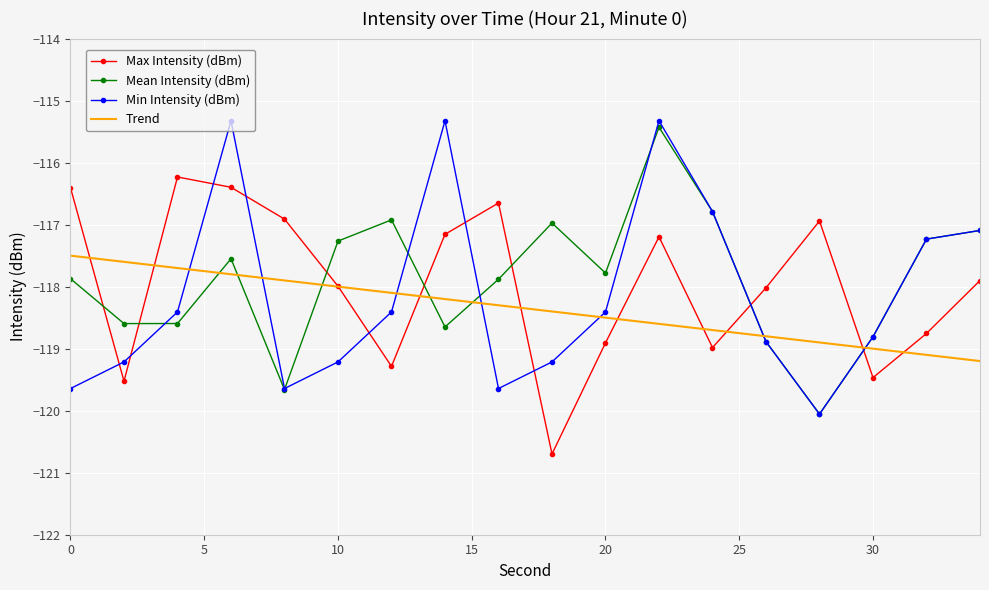

True or false: Trend and Min Intensity (dBm) intersect in this chart.

True